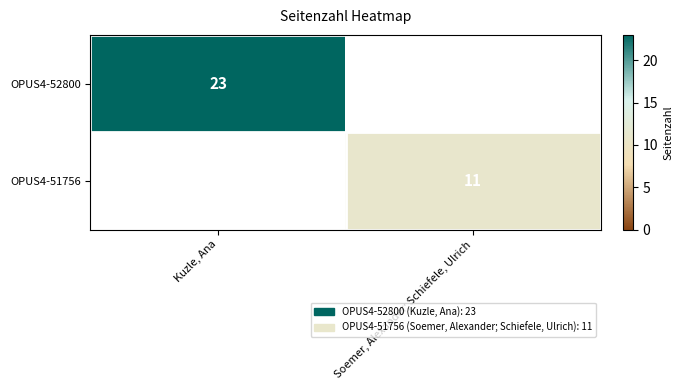

The value of OPUS4-52800 at Kuzle, Ana is 33. True or false?

False